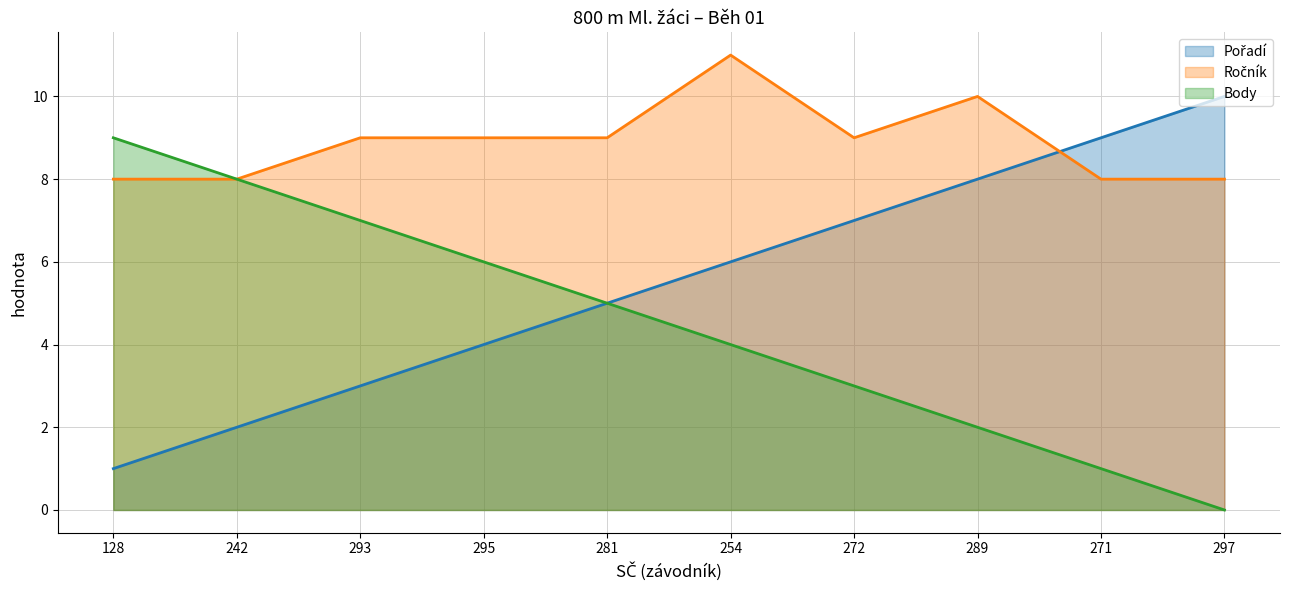

Rank the series by their maximum value, from lowest to highest.

Body, Pořadí, Ročník